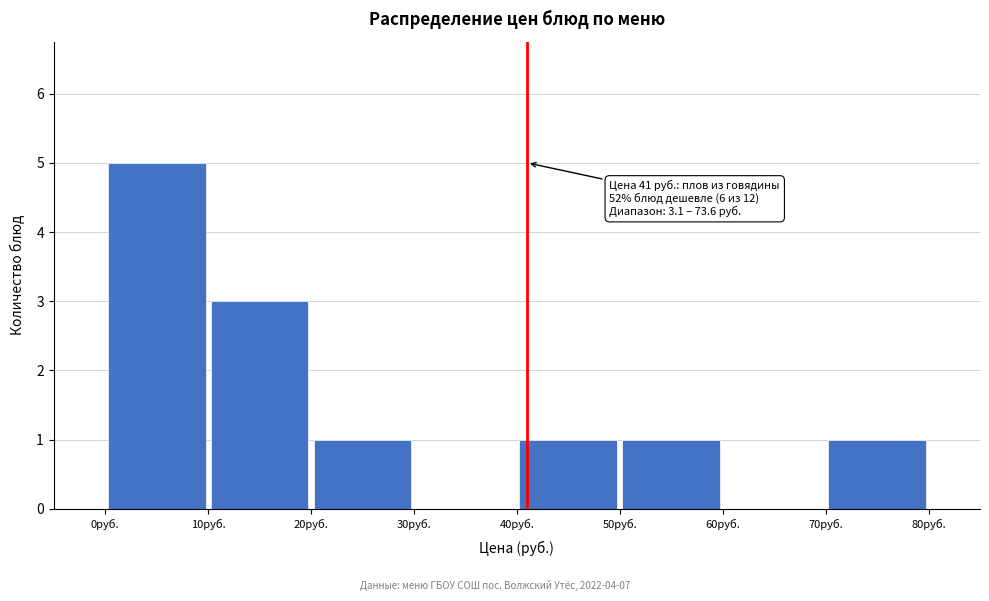

Which range on the x-axis has the tallest bar?

0 to 10